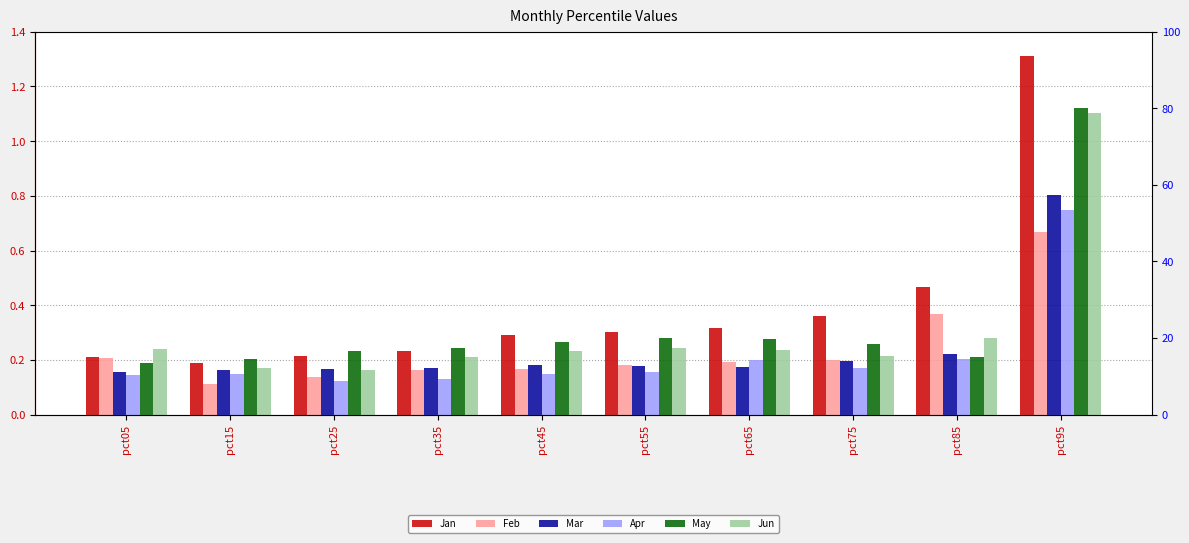

What is the value of the Mar bar at the 7th from the left?

0.2